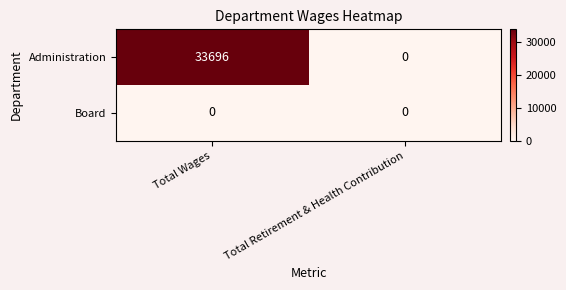

What is the average value of the Administration series?

16848